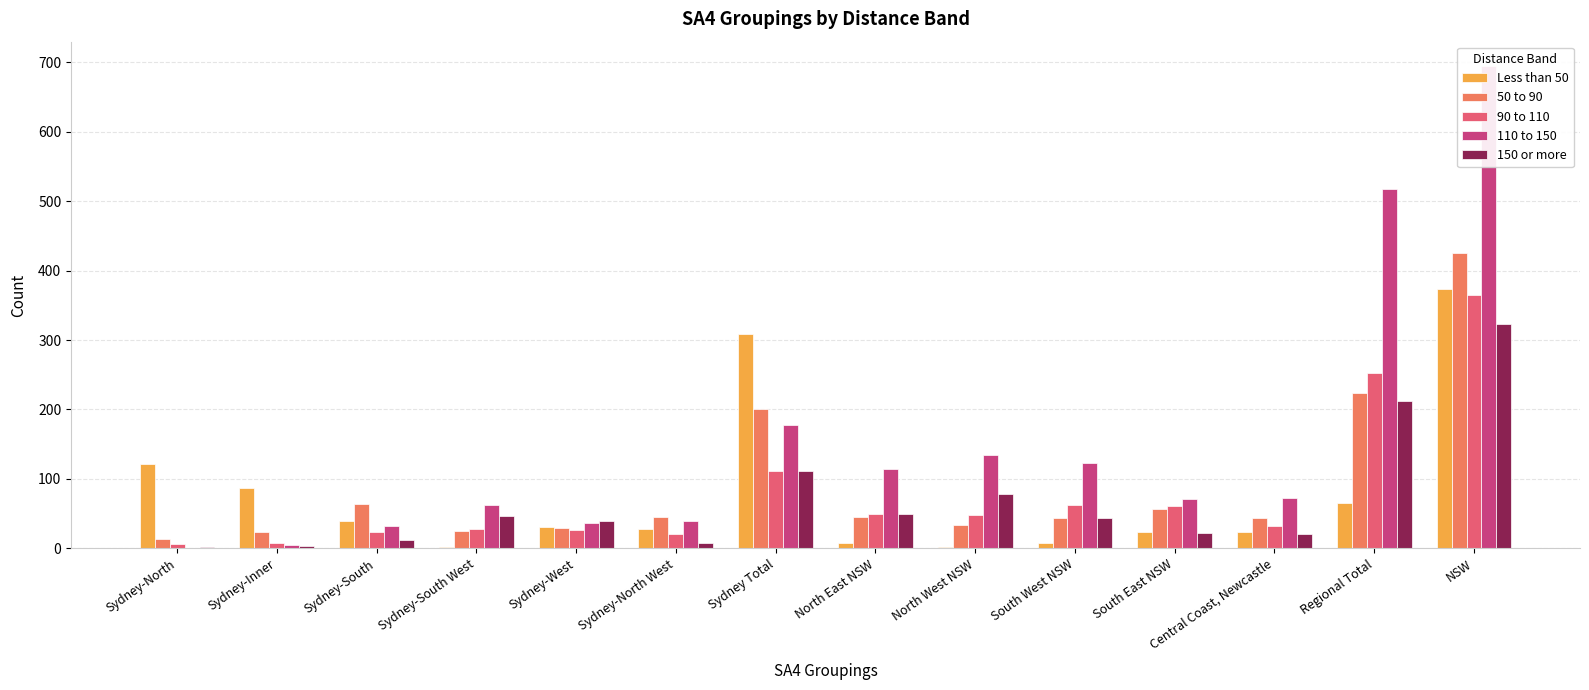

At which category is the sum across all series the highest?

NSW